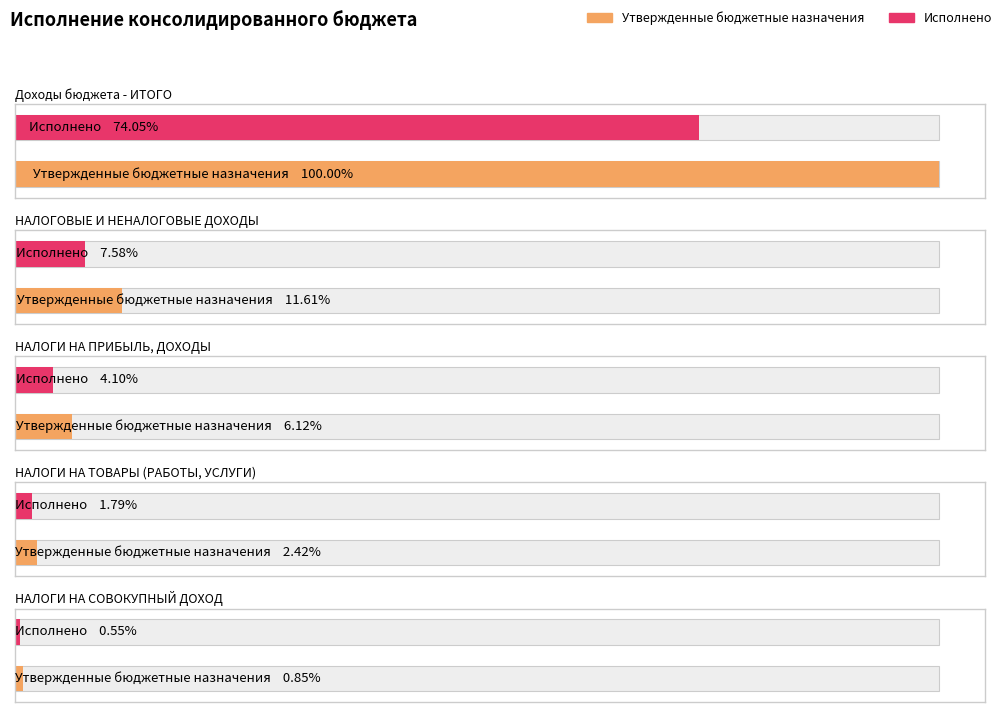

Reading left to right, extract all data points from this chart.

Утвержденные бюджетные назначения: 252684615.6	29337470.0	15475600.0	6104170.0	2159000.0
Исполнено: 187115086.3	19160422.1	10349523.7	4526440.0	1380439.0